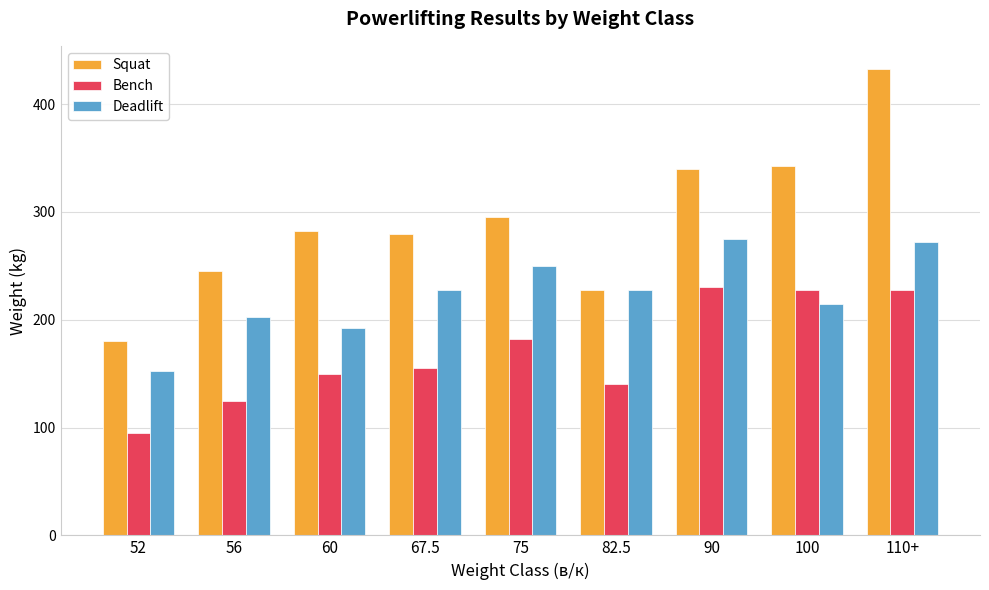

What is the maximum value for Squat?

432.5